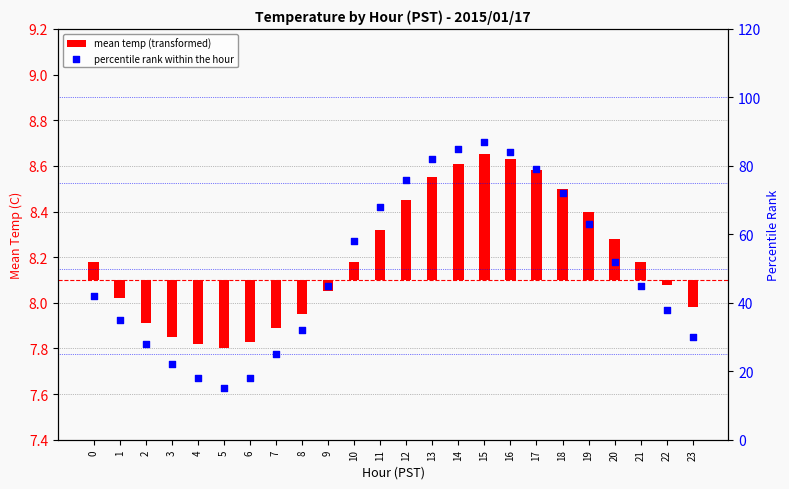

Which series has the widest spread of Y values?

percentile rank within the hour